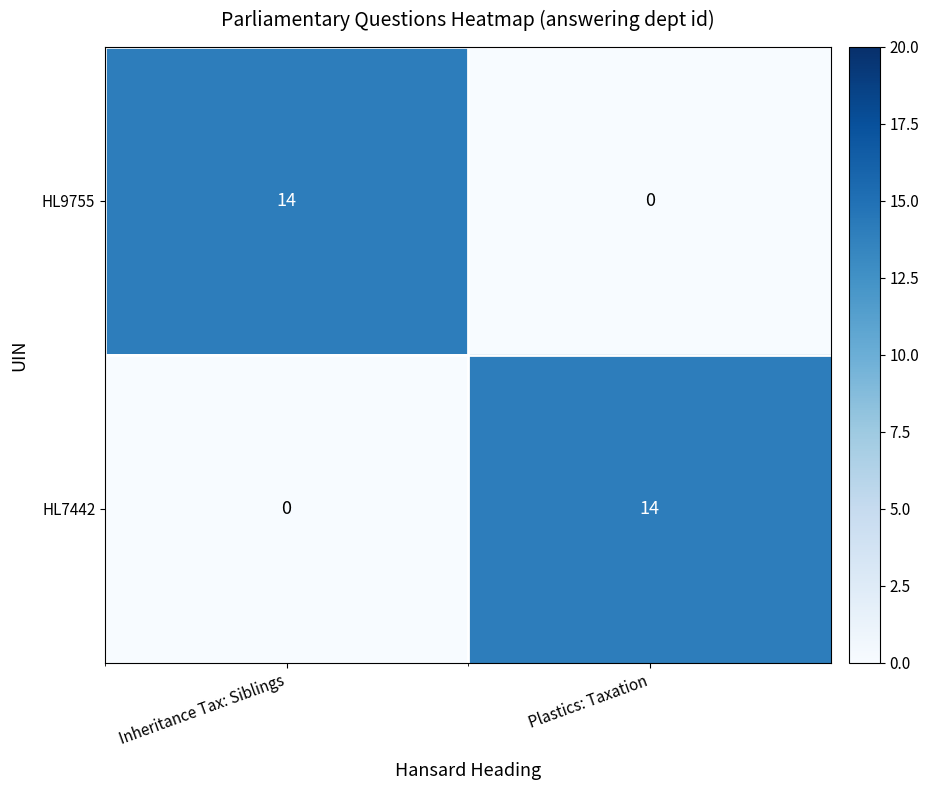

What is the total value across all series at Inheritance Tax: Siblings?

14